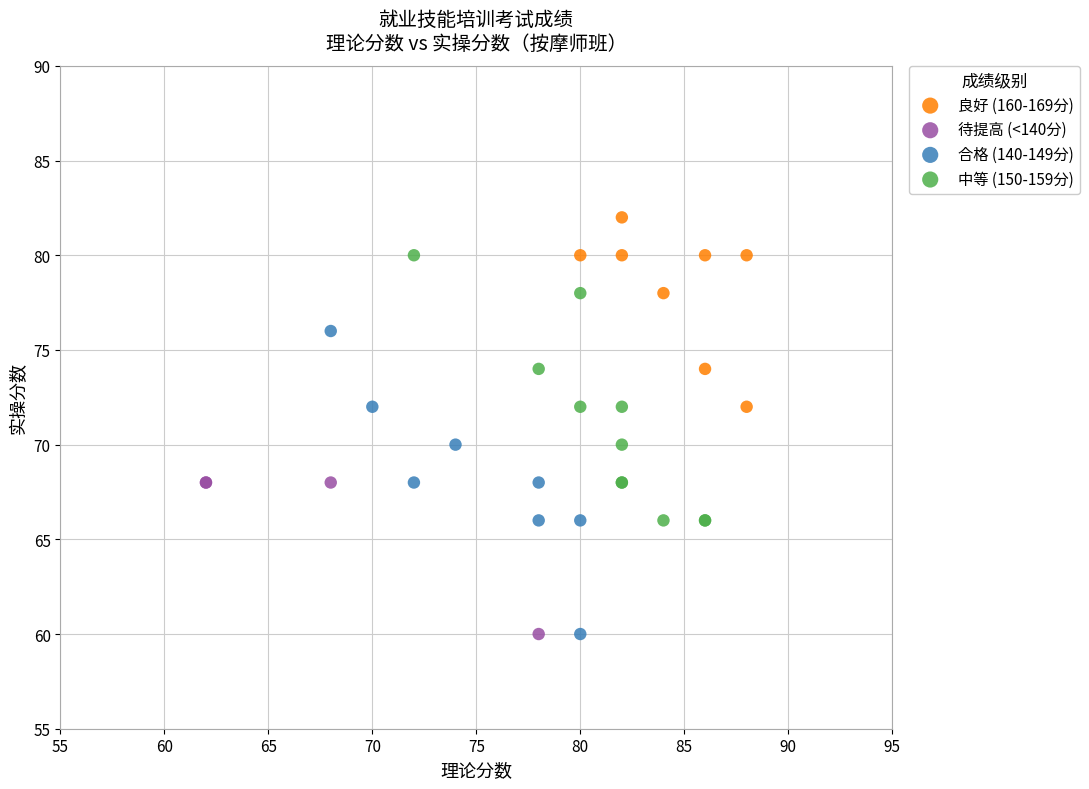

Which series has the largest Y range (max minus min)?

合格 (140-149分)